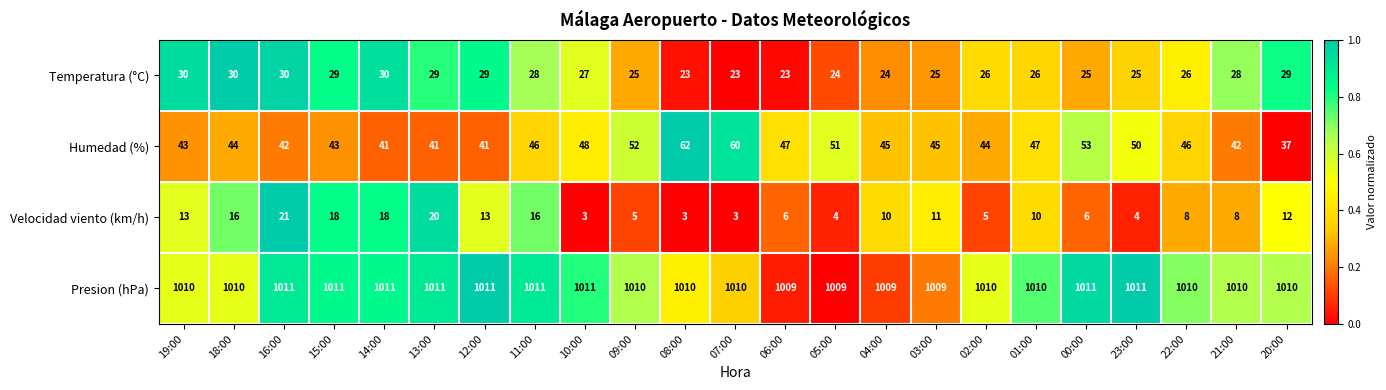

True or false: Temperatura (°C) has a value of 23 at 07:00.

True